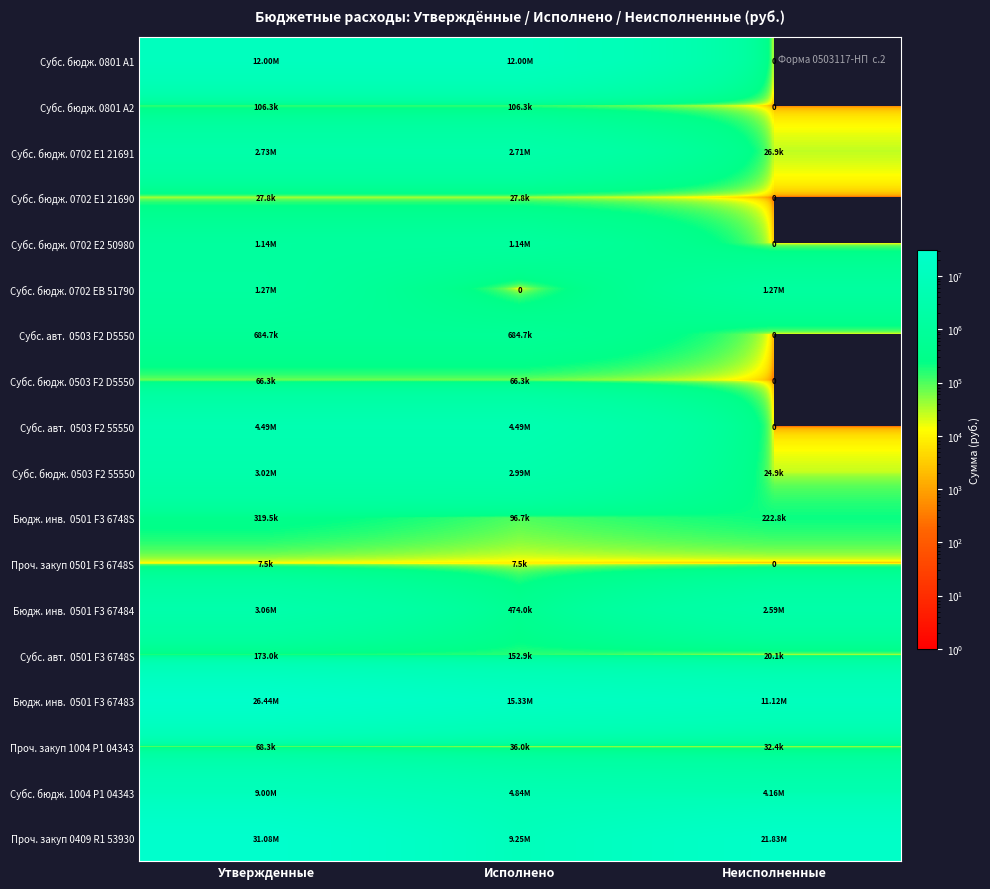

At Исполнено, list the series in order from smallest to largest.

Субс. бюдж. 0702 EB 51790, Проч. закуп 0501 F3 6748S, Субс. бюдж. 0702 E1 21690, Проч. закуп 1004 P1 04343, Субс. бюдж. 0503 F2 D5550, Бюдж. инв. 0501 F3 6748S, Субс. бюдж. 0801 A2, Субс. авт. 0501 F3 6748S, Бюдж. инв. 0501 F3 67484, Субс. авт. 0503 F2 D5550, Субс. бюдж. 0702 E2 50980, Субс. бюдж. 0702 E1 21691, Субс. бюдж. 0503 F2 55550, Субс. авт. 0503 F2 55550, Субс. бюдж. 1004 P1 04343, Проч. закуп 0409 R1 53930, Субс. бюдж. 0801 A1, Бюдж. инв. 0501 F3 67483